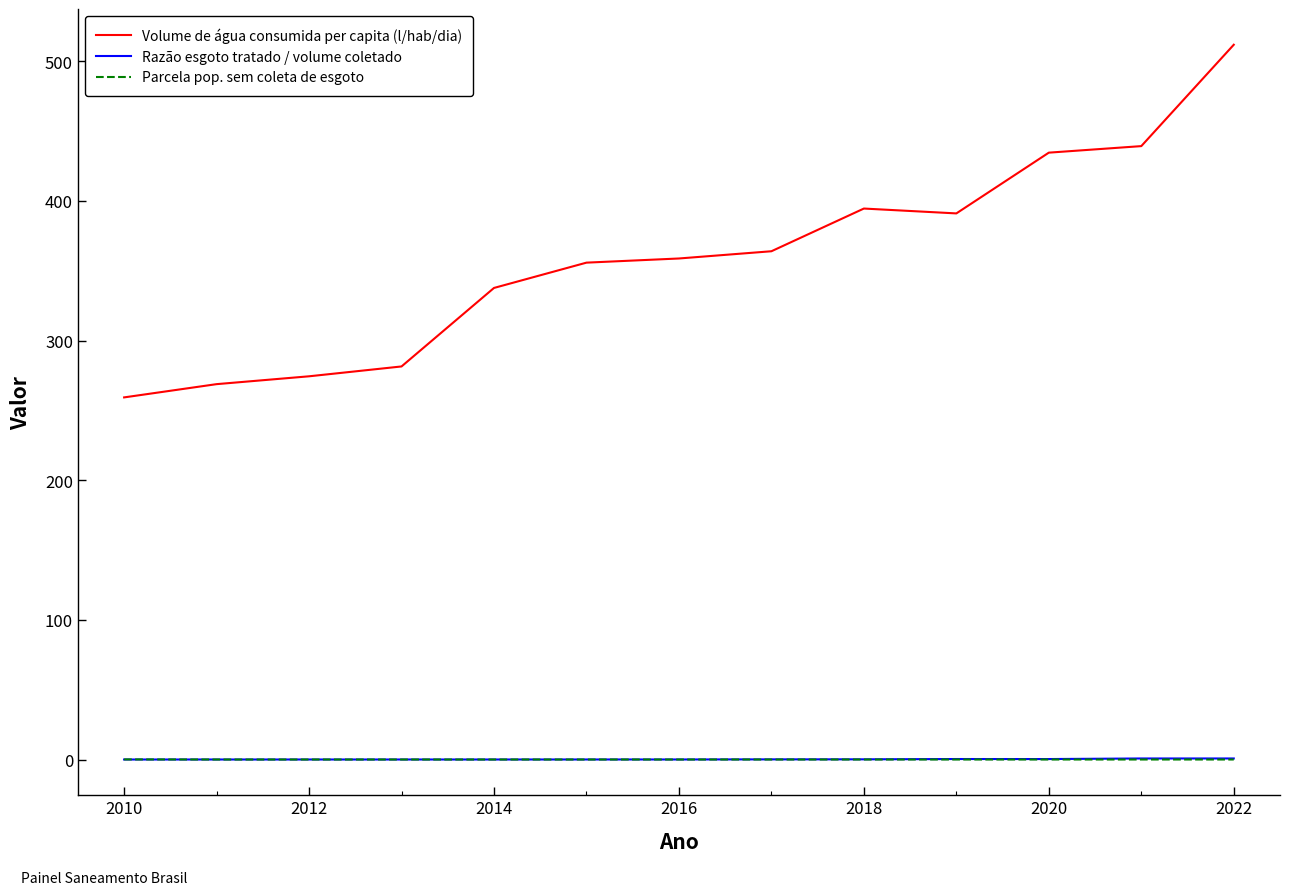

What is the maximum value for Volume de água consumida per capita (l/hab/dia)?

511.9